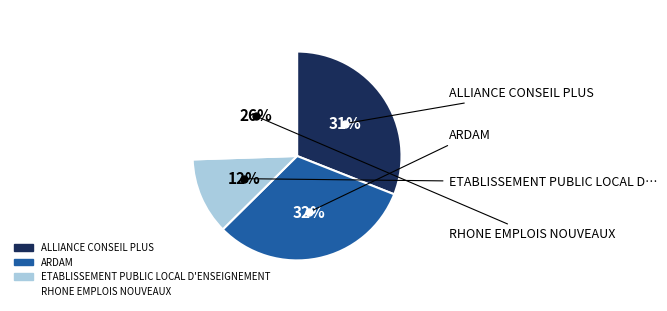

How many slices are in this pie chart?

4